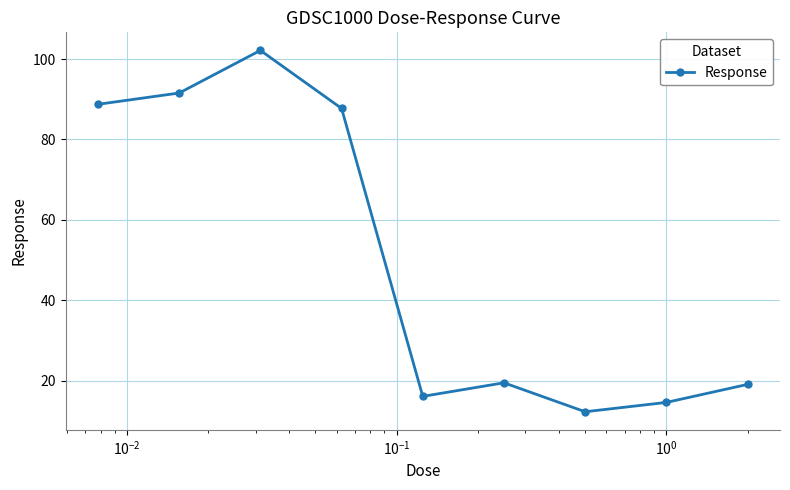

Does the chart have visible grid lines?

Yes